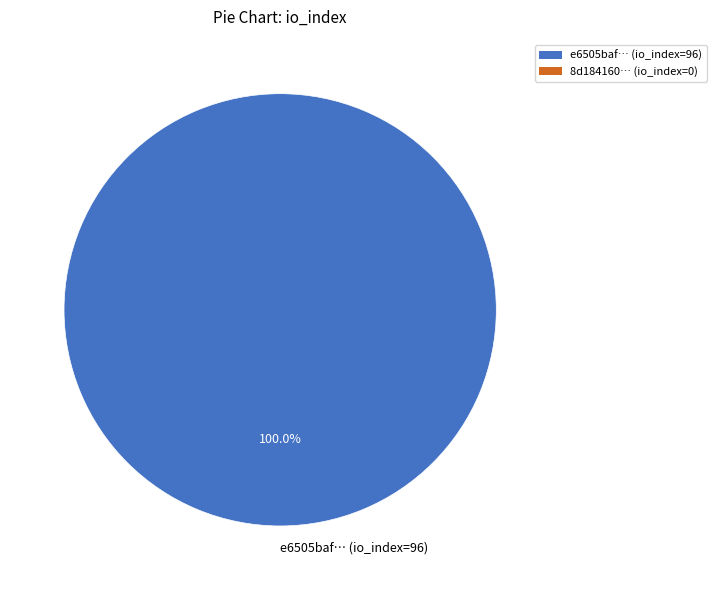

Which slice represents more than half of the pie?

e6505baf… (io_index=96)